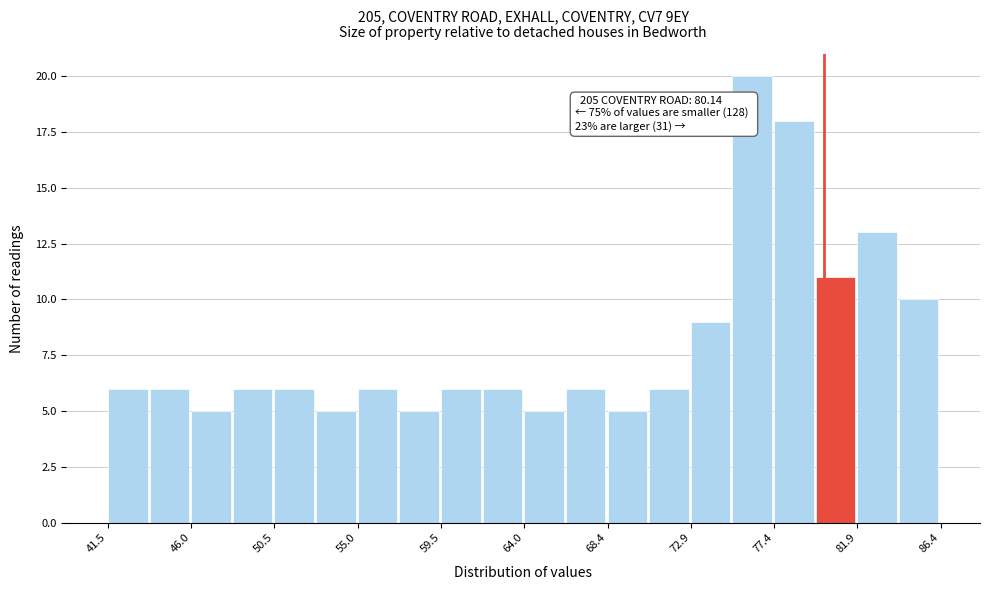

Which range on the x-axis has the tallest bar?

75.0 to 77.5